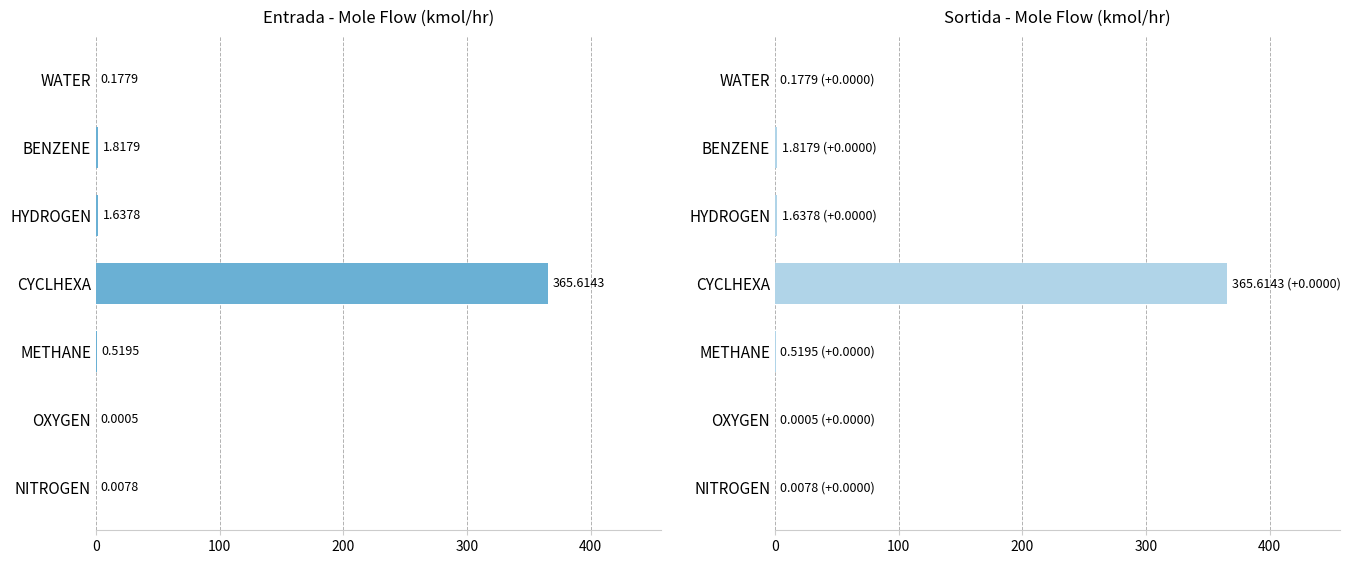

What is the difference between the second highest and minimum values in the Entrada series?

1.8